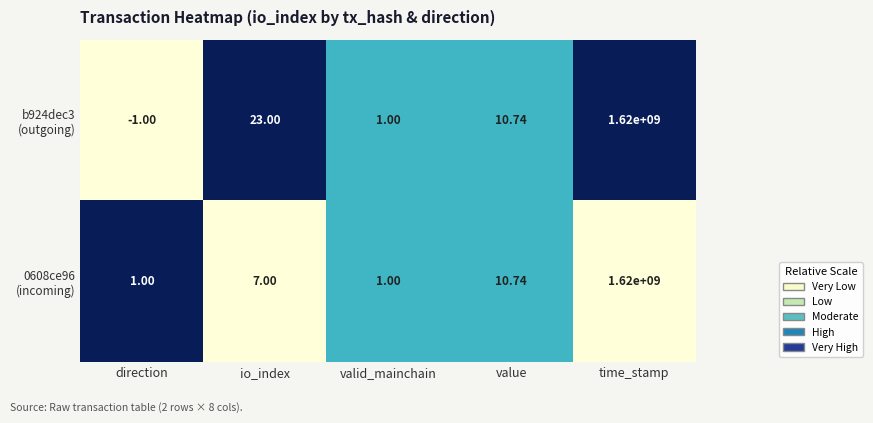

At which category is the sum across all series the highest?

time_stamp